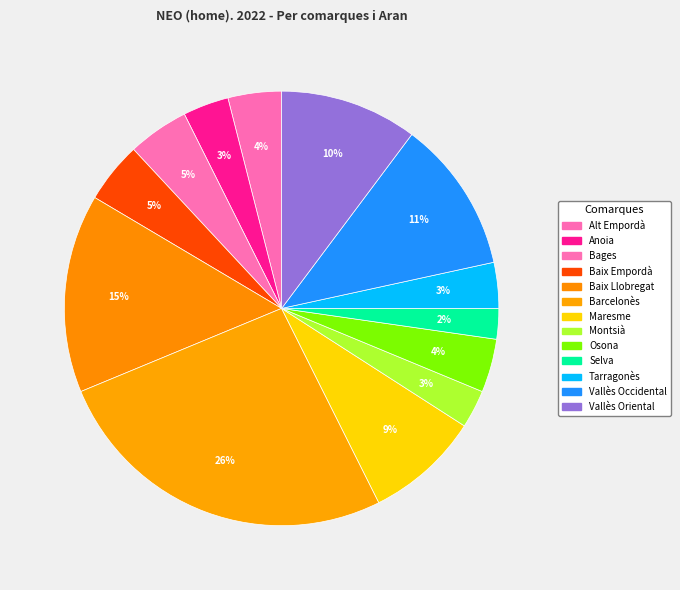

Count the number of slices in the pie.

13